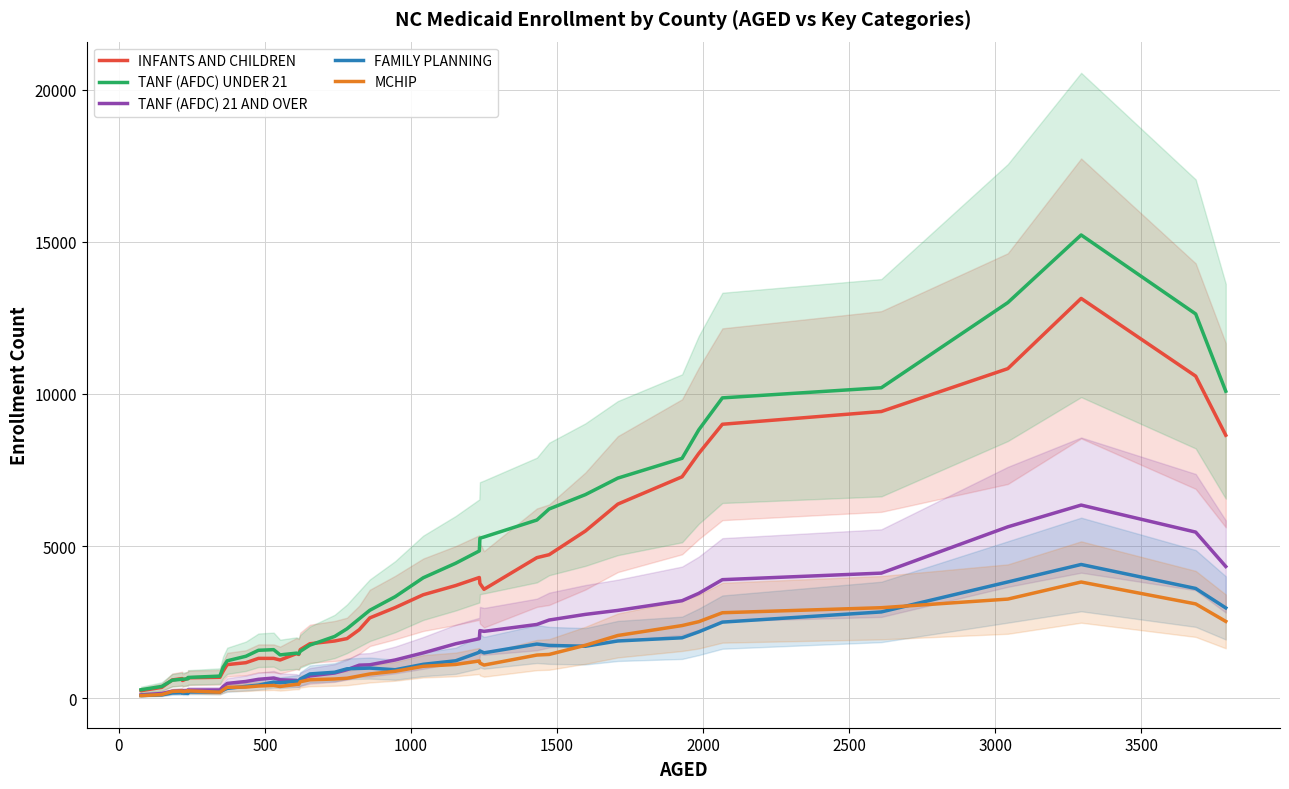

The value of MCHIP at −500 is 152.9. True or false?

False